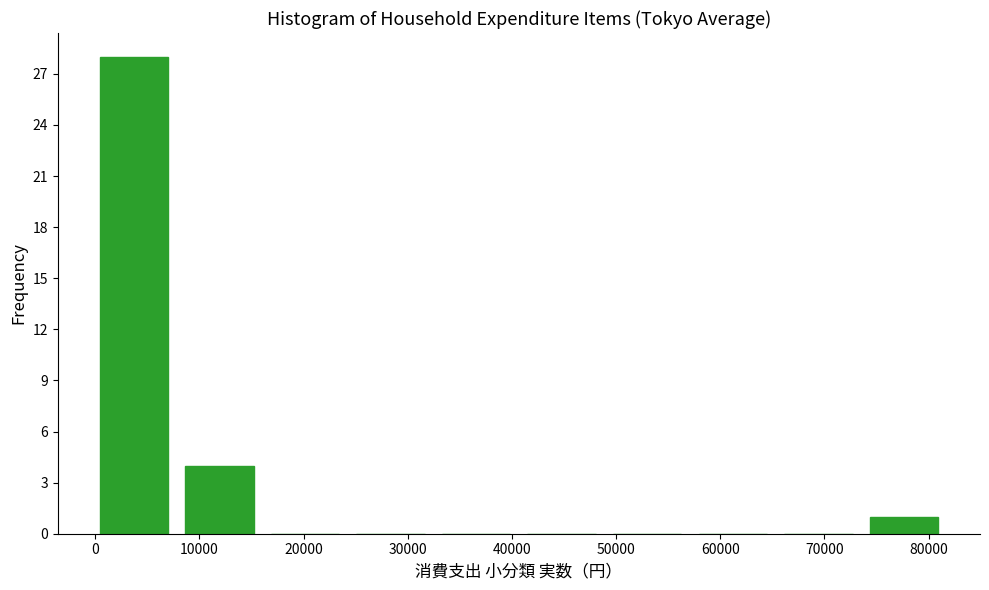

Over which range of the x-axis is the bar tallest?

0 to 9000